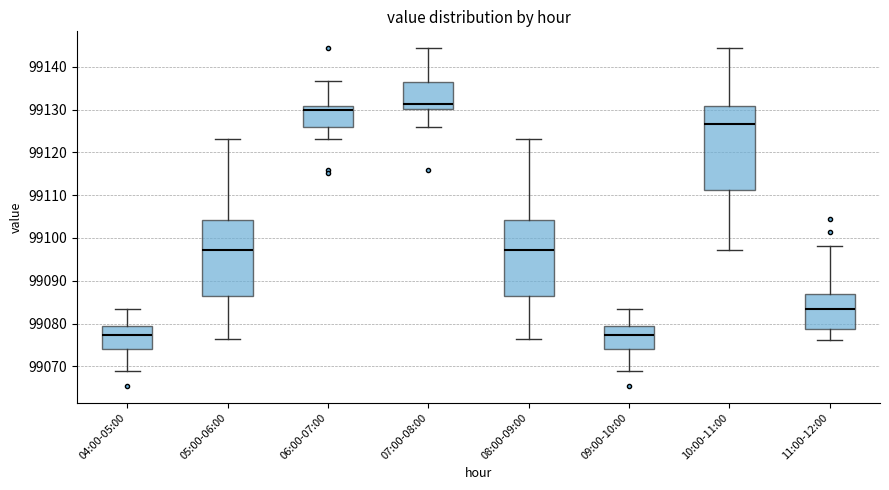

Comparing the boxes themselves (not the whiskers), which one is the tallest?

10:00-11:00